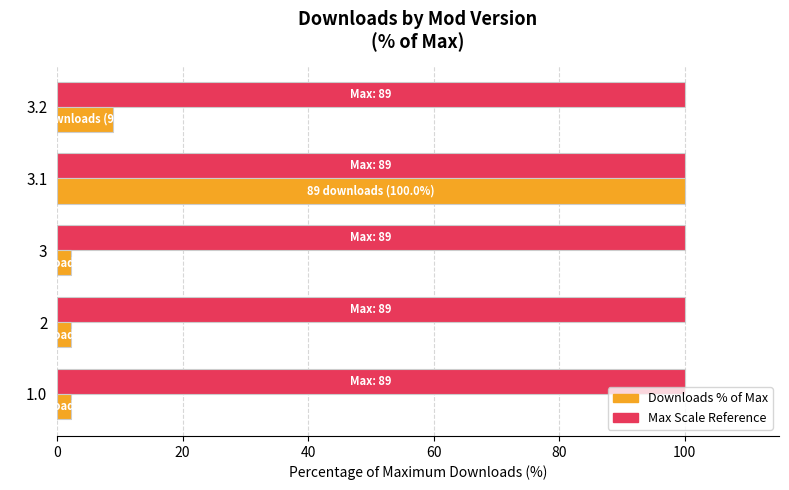

At which category is the sum across all series the highest?

3.1